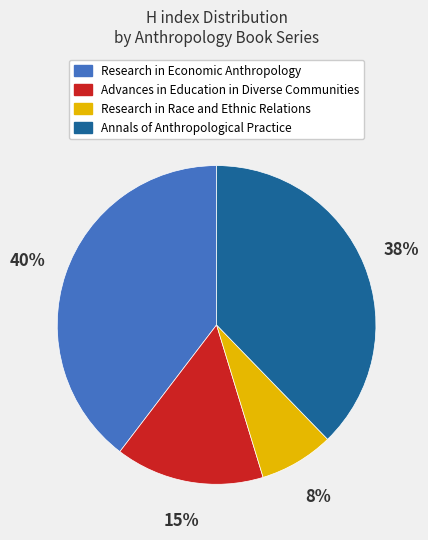

Rank the categories by value from highest to lowest.

Research in Economic Anthropology, Annals of Anthropological Practice, Advances in Education in Diverse Communities, Research in Race and Ethnic Relations